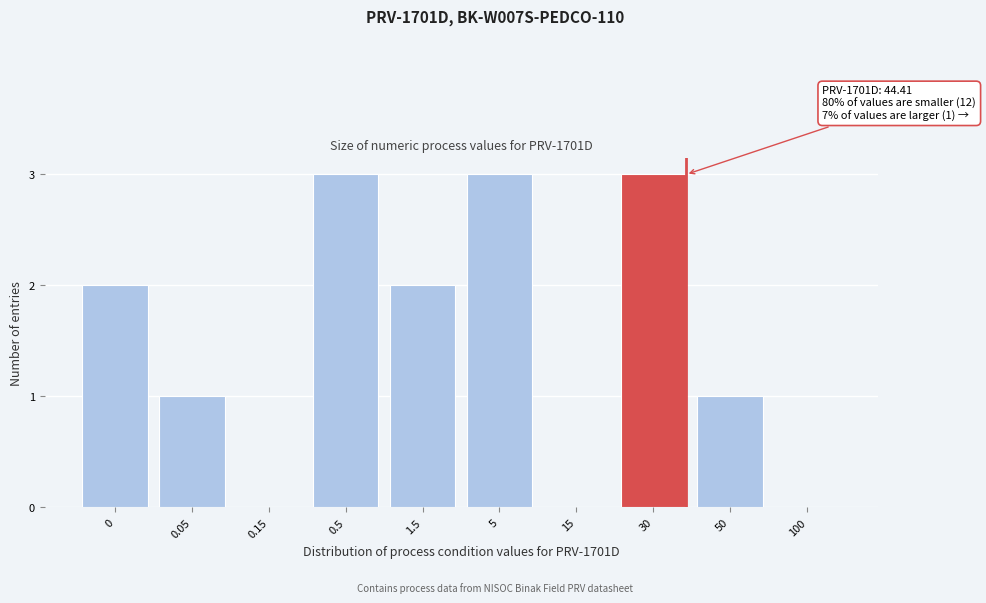

Reading right to left, what are all the values shown in this chart?

100=0	50=1	30=3	15=0	5=3	1.5=2	0.5=3	0.15=0	0.05=1	0=2